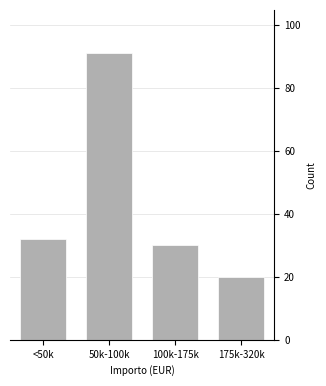

Reading left to right, transcribe all the data shown in this chart.

<50k=32	50k-100k=91	100k-175k=30	175k-320k=20